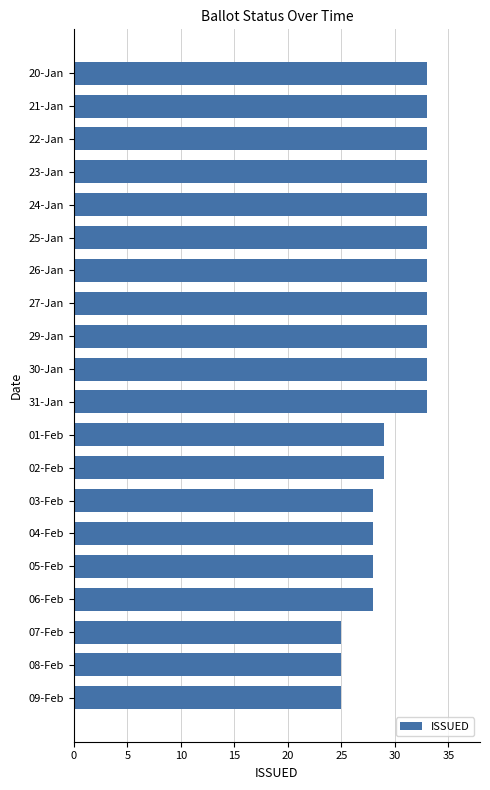

What is the difference between the maximum and second lowest values?

8